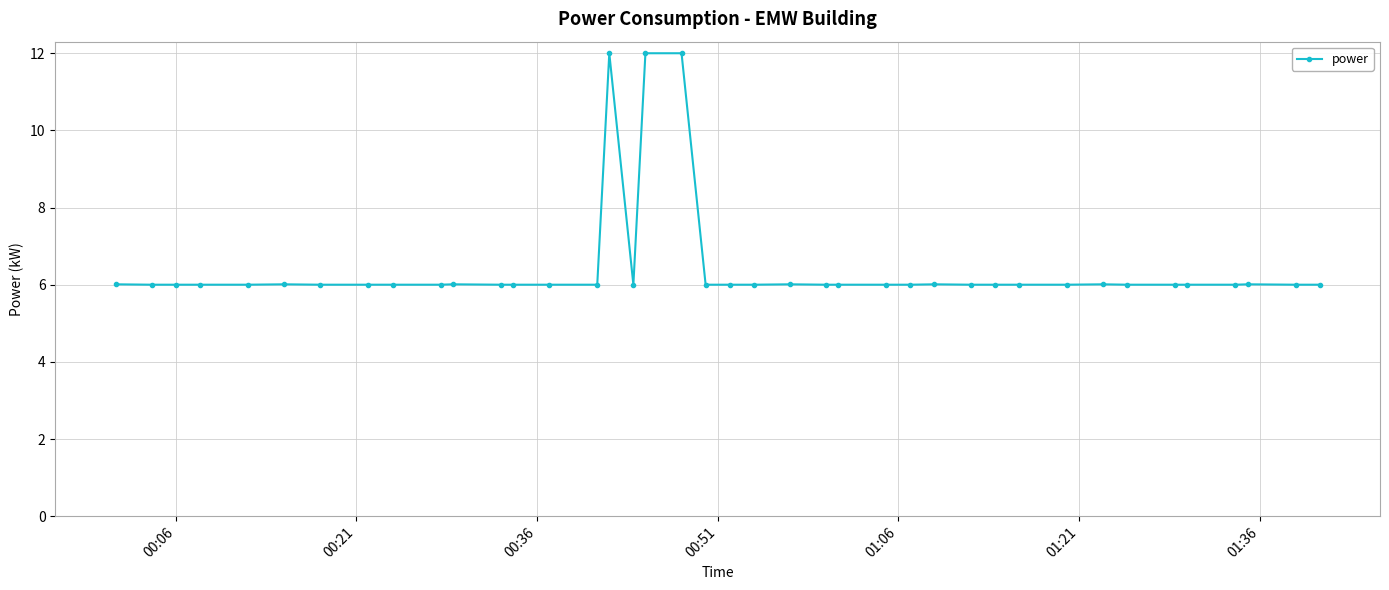

What is the value of the 3rd point from the left?

6.0